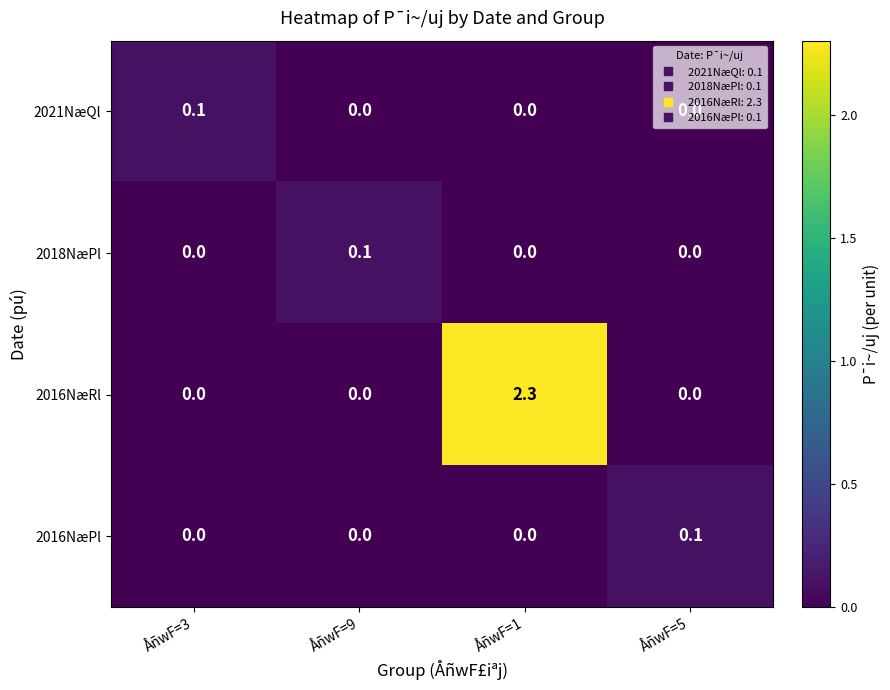

Which series has the largest range (max minus min)?

2016NæRl